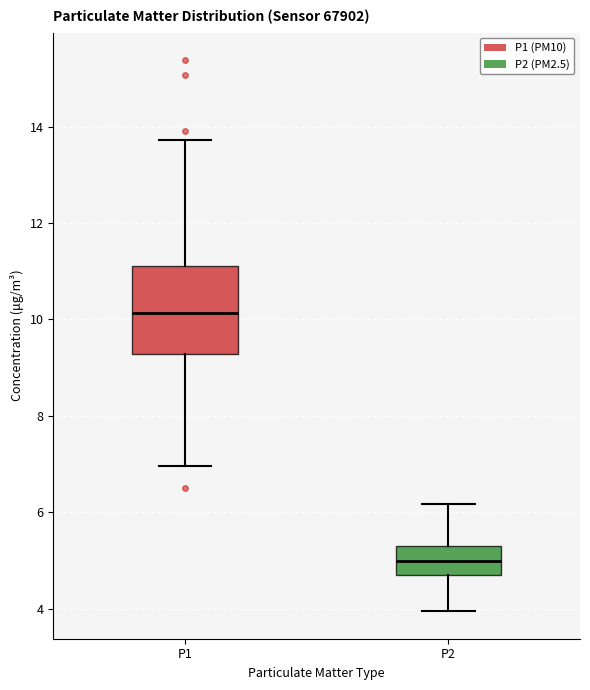

Which box has the highest median line?

P1